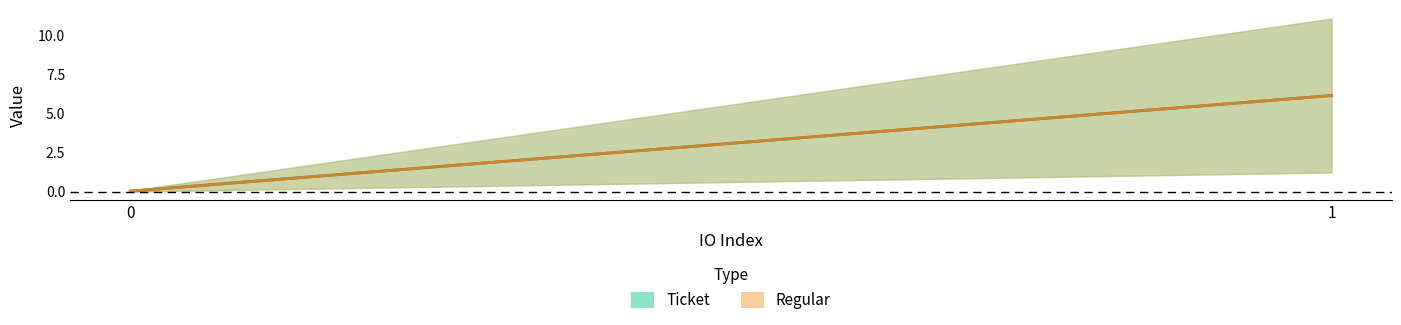

How many data points in Regular are above 6?

1